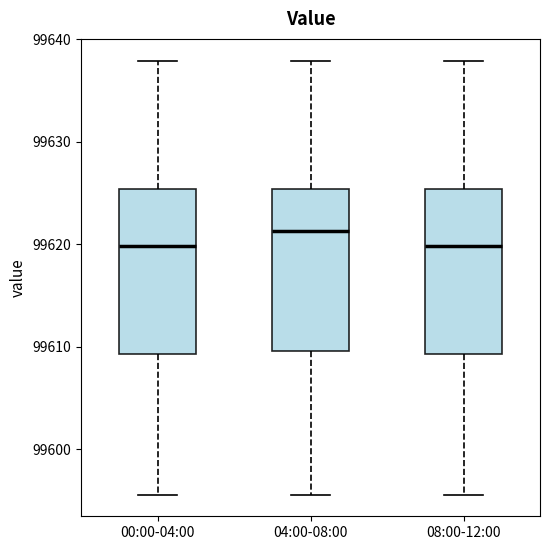

Reading left to right, transcribe this box plot: for each box, give where its median line is, the range the box spans, and where its two whiskers end, as read against the y-axis. The values are not printed on the chart, so give them approximately, as read against the axis.

00:00-04:00: median 99620, box 99609 to 99625, whiskers 99596 to 99638
04:00-08:00: median 99621, box 99610 to 99625, whiskers 99596 to 99638
08:00-12:00: median 99620, box 99609 to 99625, whiskers 99596 to 99638